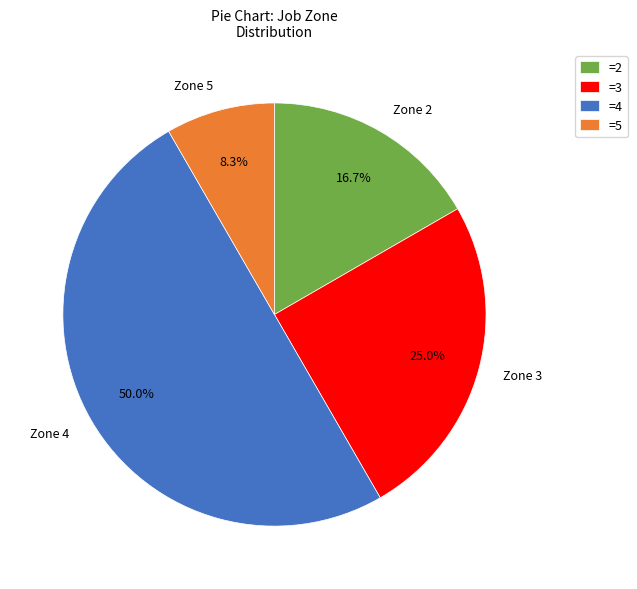

Between Zone 5 and Zone 4, which is larger?

Zone 4